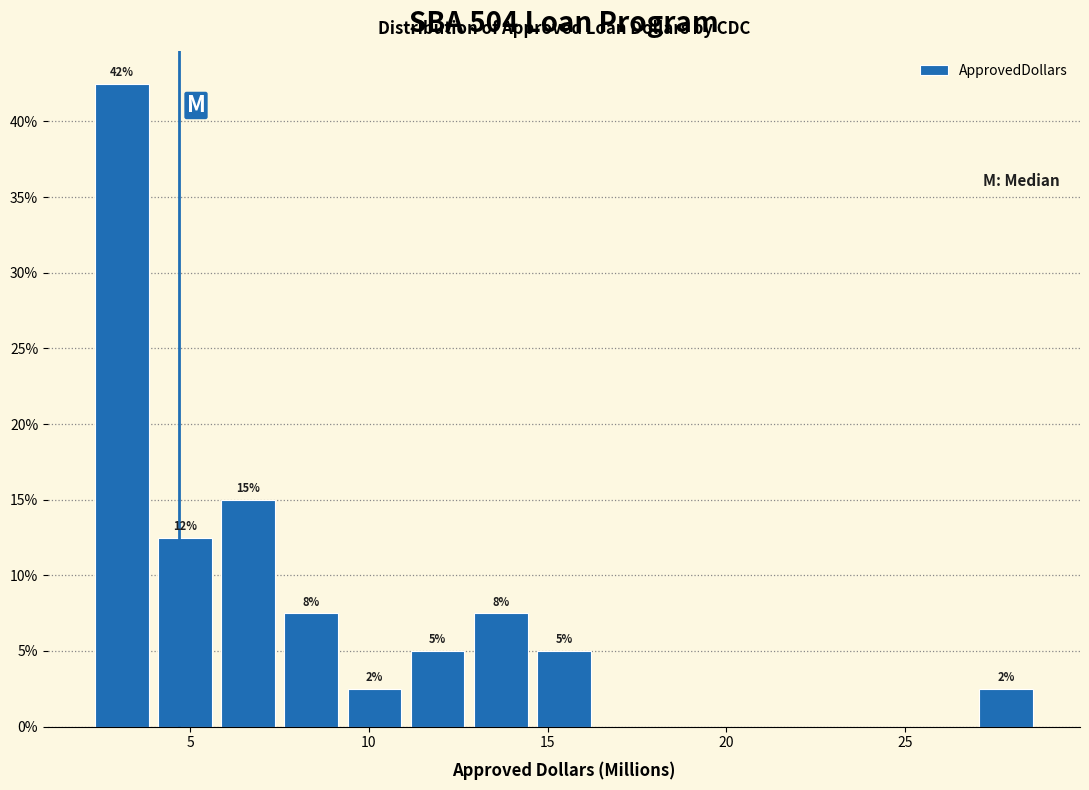

Around what value on the x-axis is the tallest bar? Give the approximate position of its centre, as read against the axis.

3.0